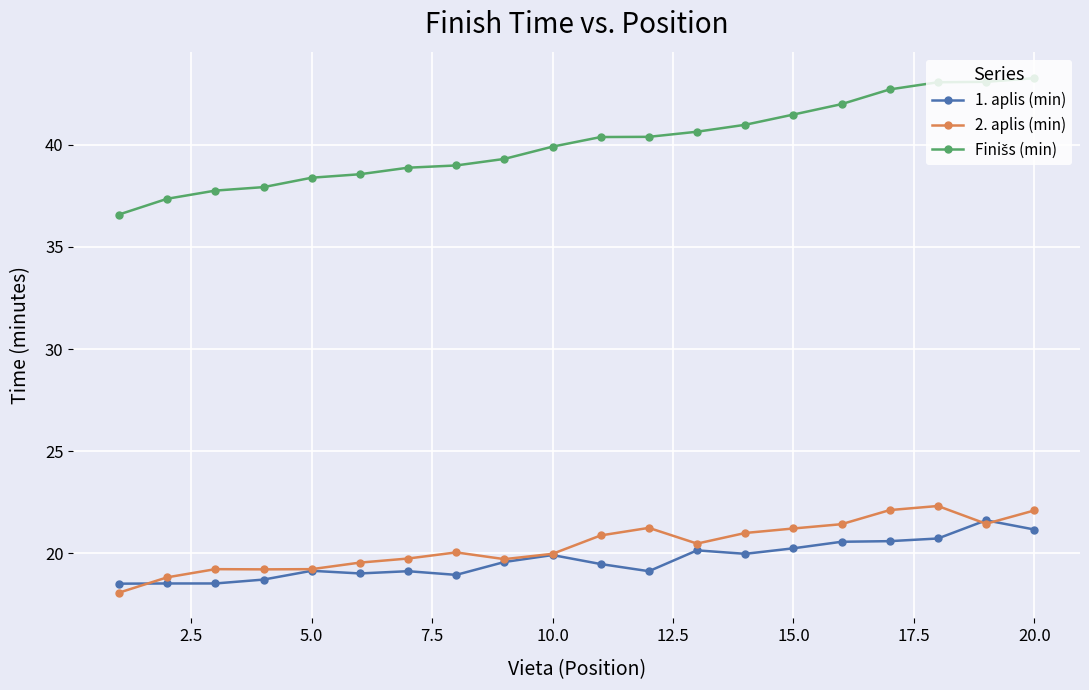

At how many categories does at least one series exceed 31?

20